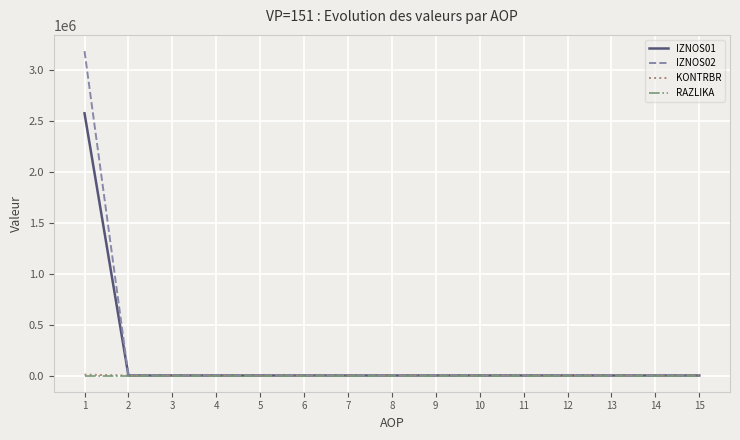

The value of RAZLIKA at 13 is 0.0. True or false?

True